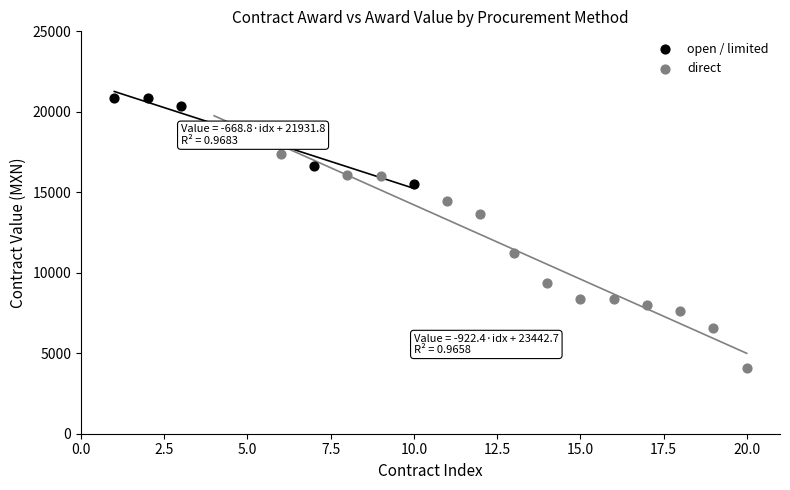

Which series reaches the maximum Y coordinate?

open / limited